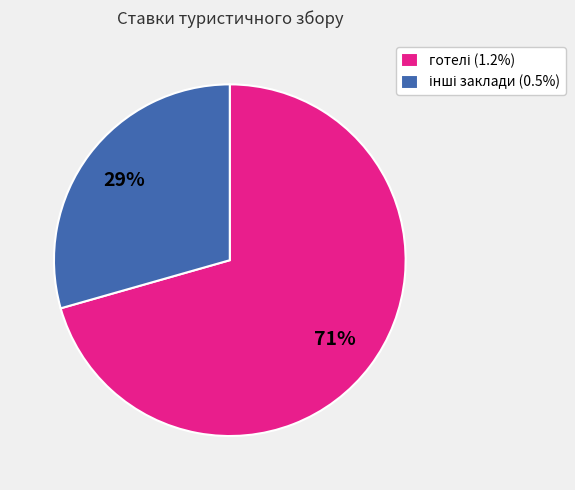

To the nearest percent, what is the average slice percentage?

50%